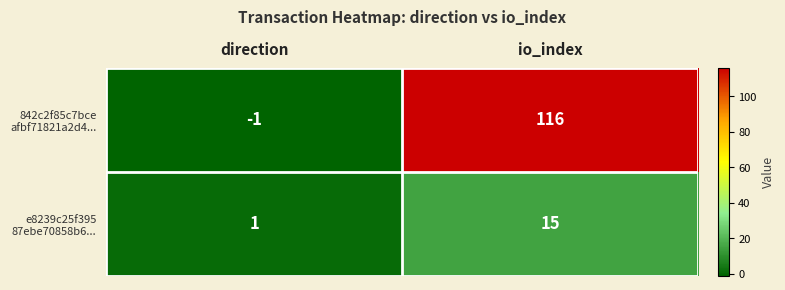

At which category is the sum across all series the highest?

io_index